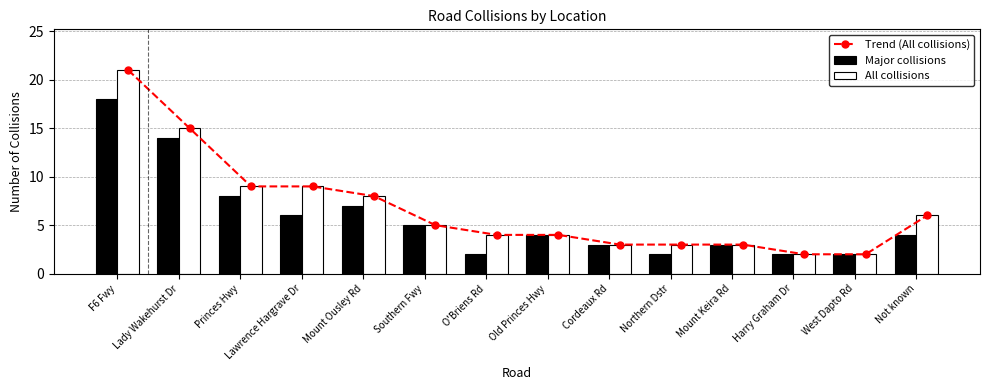

Reading right to left, list all the values displayed in this chart.

Trend (All collisions): 6	2	2	3	3	3	4	4	5	8	9	9	15	21
Major collisions: 4	2	2	3	2	3	4	2	5	7	6	8	14	18
All collisions: 6	2	2	3	3	3	4	4	5	8	9	9	15	21